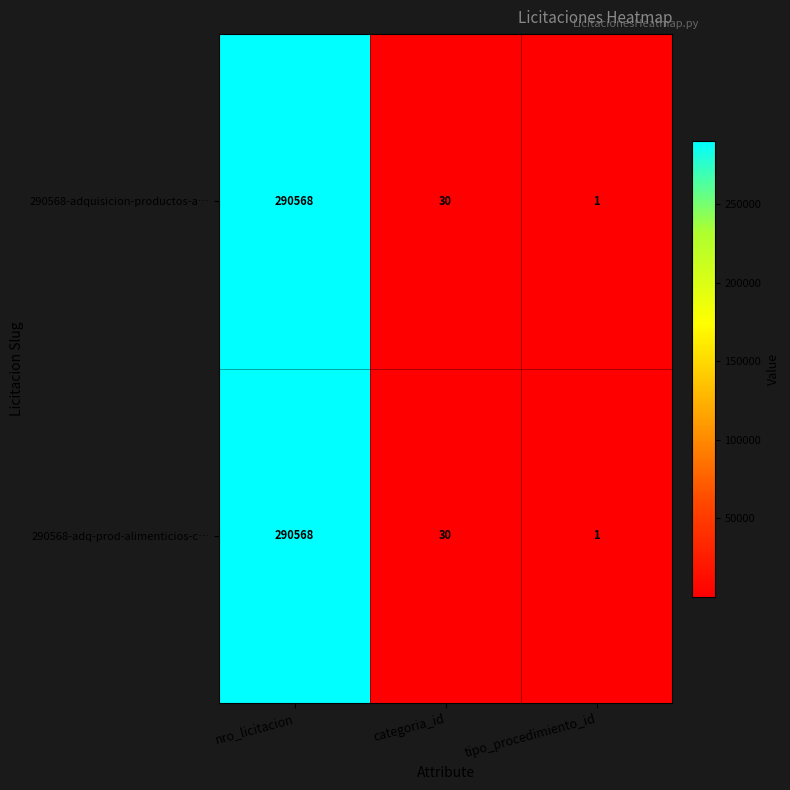

At which category does the chart reach its peak across all series?

nro_licitacion